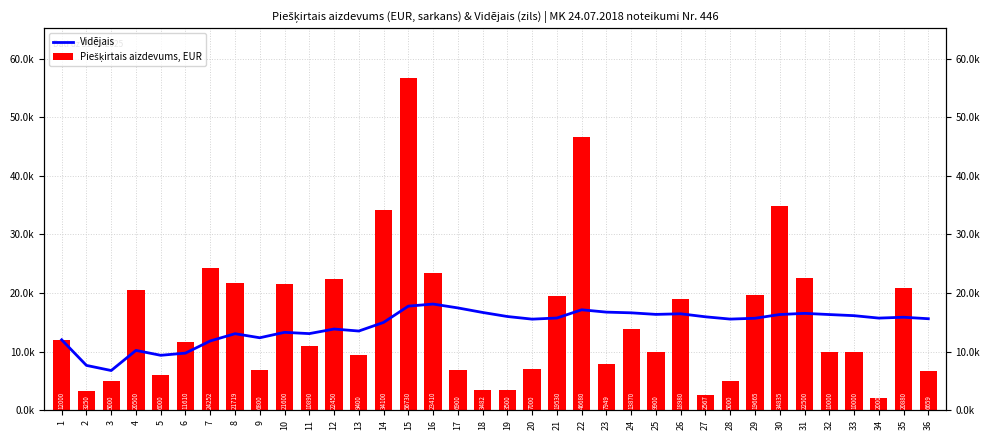

Reading left to right, list all the values displayed in this chart.

Vidējais: 1=12000.0	2=7625.0	3=6750.0	4=10187.5	5=9350.0	6=9726.7	7=11801.7	8=13041.3	9=12347.8	10=13273.0	11=13056.4	12=13839.2	13=13497.7	14=14969.3	15=17753.4	16=18106.9	17=17447.7	18=16671.8	19=15978.6	20=15529.6	21=15720.1	22=17127.4	23=16728.3	24=16609.2	25=16340.9	26=16442.4	27=15928.5	28=15538.2	29=15680.5	30=16318.9	31=16518.3	32=16314.6	33=16123.3	34=15707.9	35=15855.7	36=15600.2
Piešķirtais aizdevums, EUR: 1=12000.0	2=3250.0	3=5000.0	4=20500.0	5=6000.0	6=11610.0	7=24251.8	8=21718.7	9=6800.0	10=21600.0	11=10890.0	12=22450.0	13=9400.0	14=34100.0	15=56730.0	16=23410.0	17=6900.0	18=3482.0	19=3500.0	20=7000.0	21=19530.0	22=46680.0	23=7949.0	24=13870.0	25=9900.0	26=18980.0	27=2567.0	28=5000.0	29=19665.0	30=34835.0	31=22500.0	32=10000.0	33=10000.0	34=2000.0	35=20880.0	36=6659.0